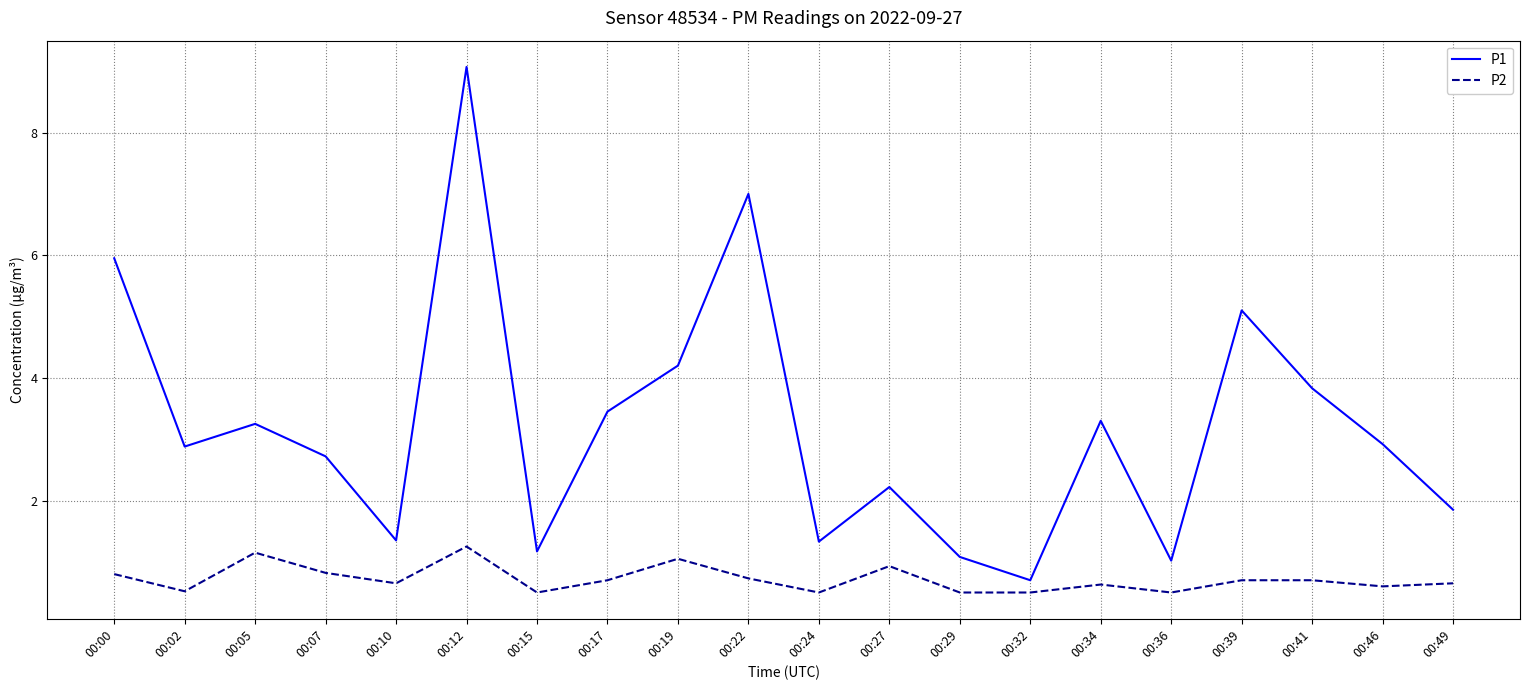

Which label corresponds to the largest value in the chart?

00:12